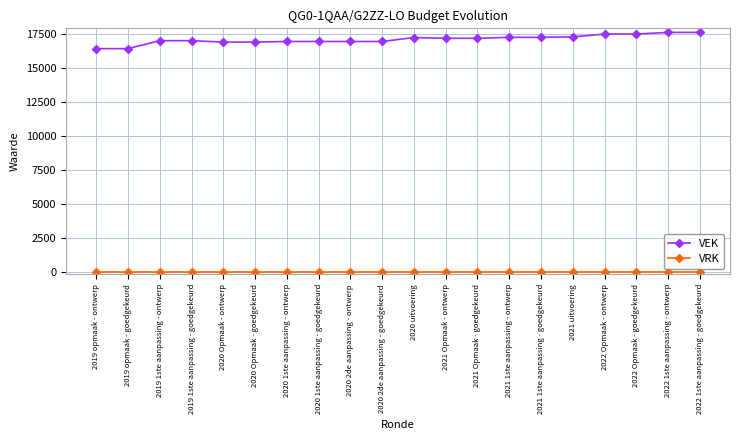

What is the label of the 18th point from the right?

2019 1ste aanpassing - ontwerp